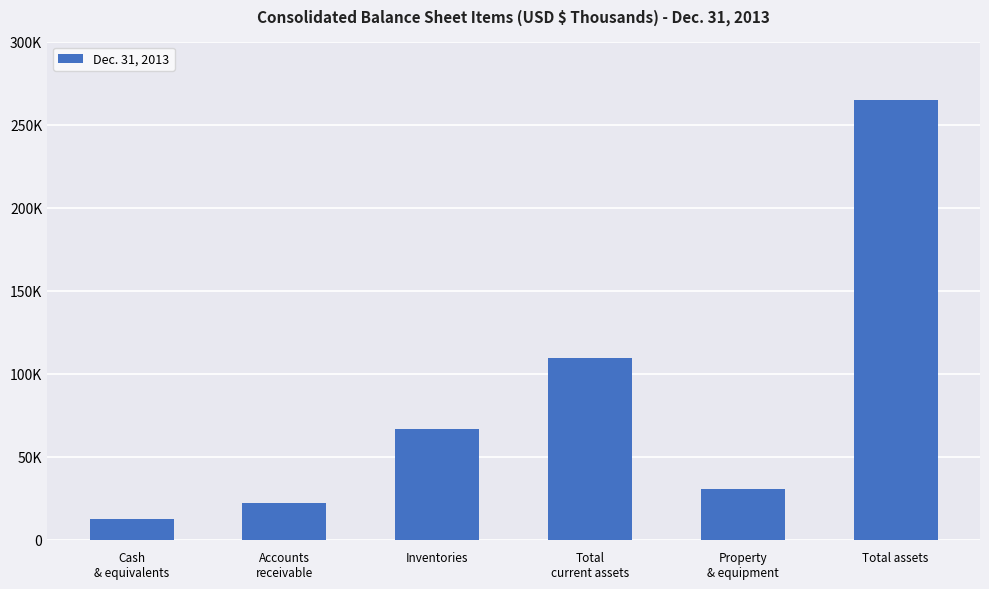

What is the maximum value shown in the chart?

264734